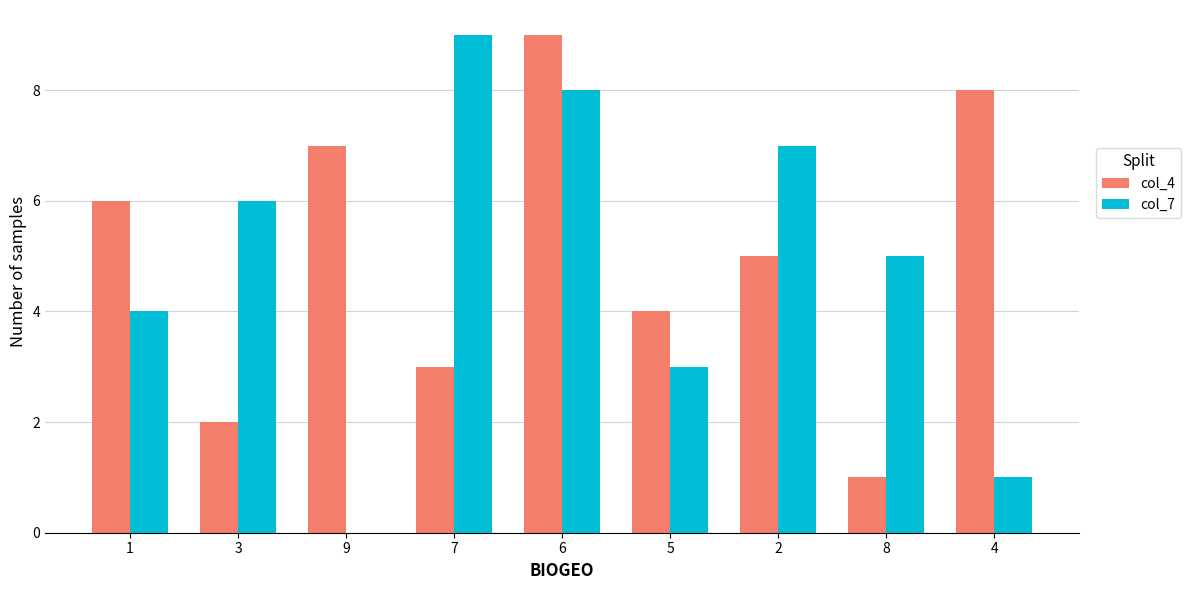

Count the number of data series in this chart.

2